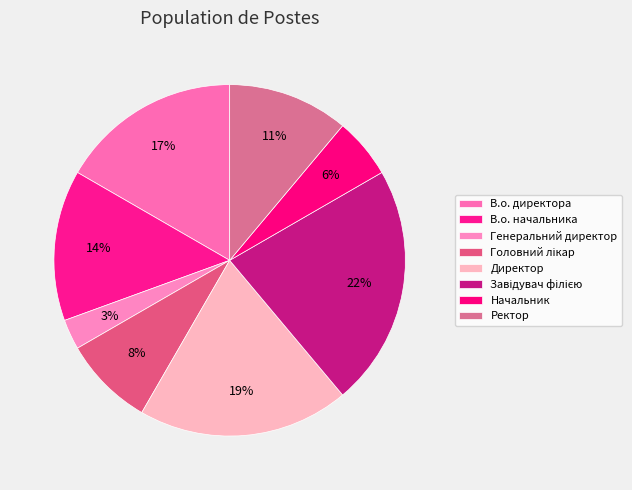

Count the number of slices in the pie.

8